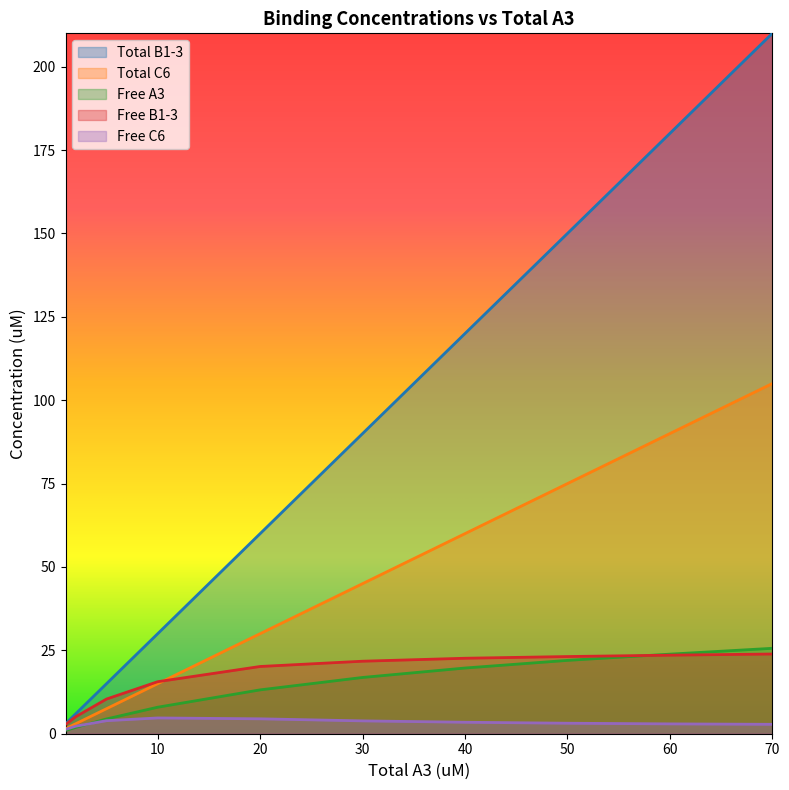

Which label corresponds to the largest value in the chart?

70